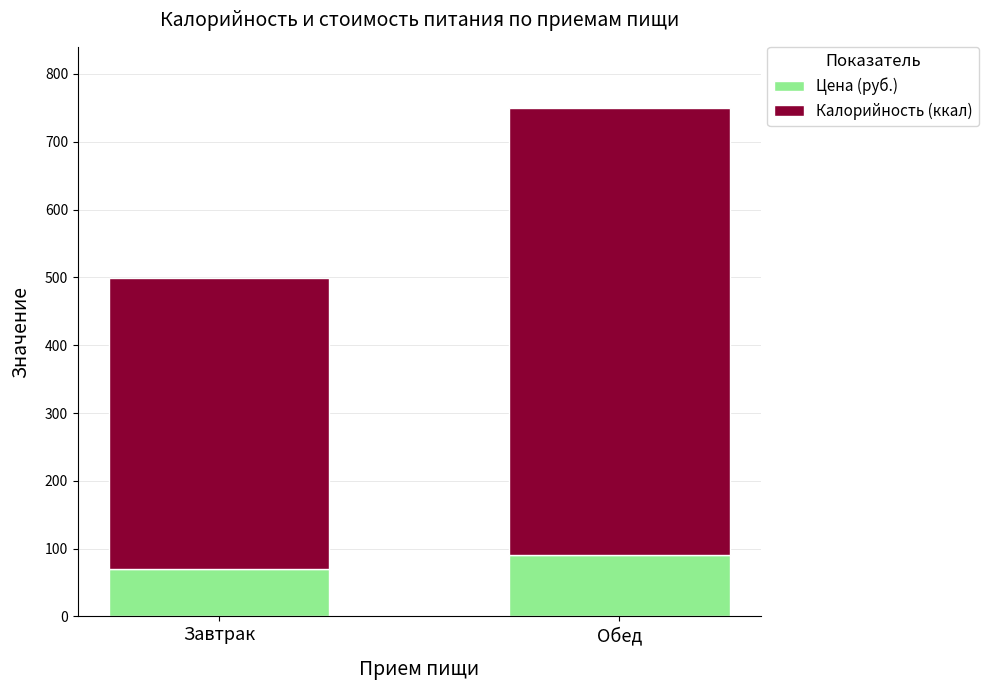

What is the sum of all Цена (руб.) values?

160.6